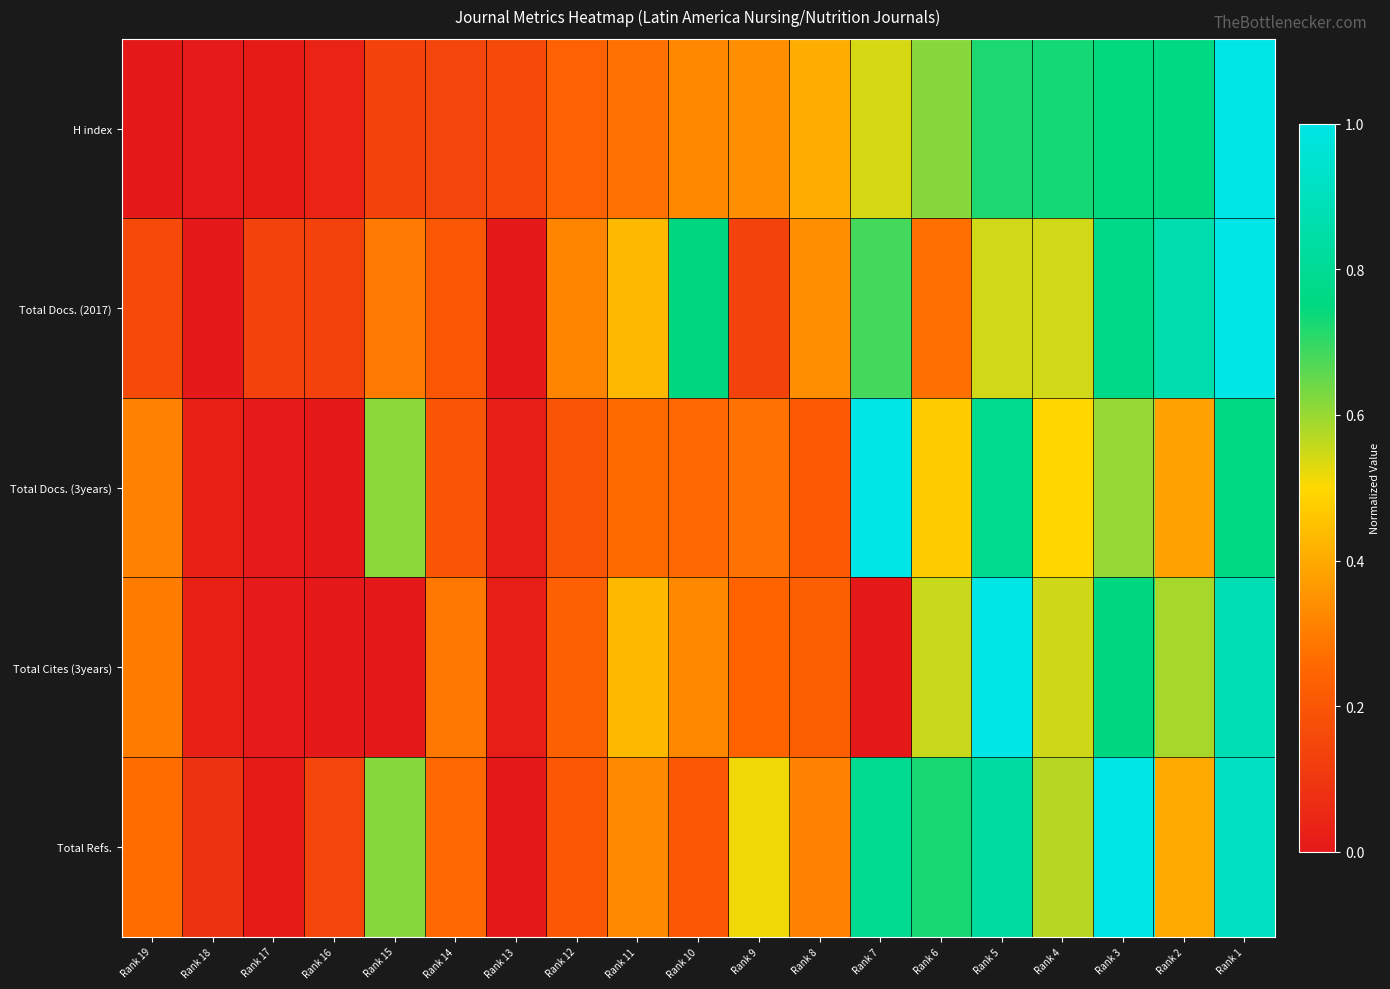

What is the total value across all series at Rank 1?

4.6